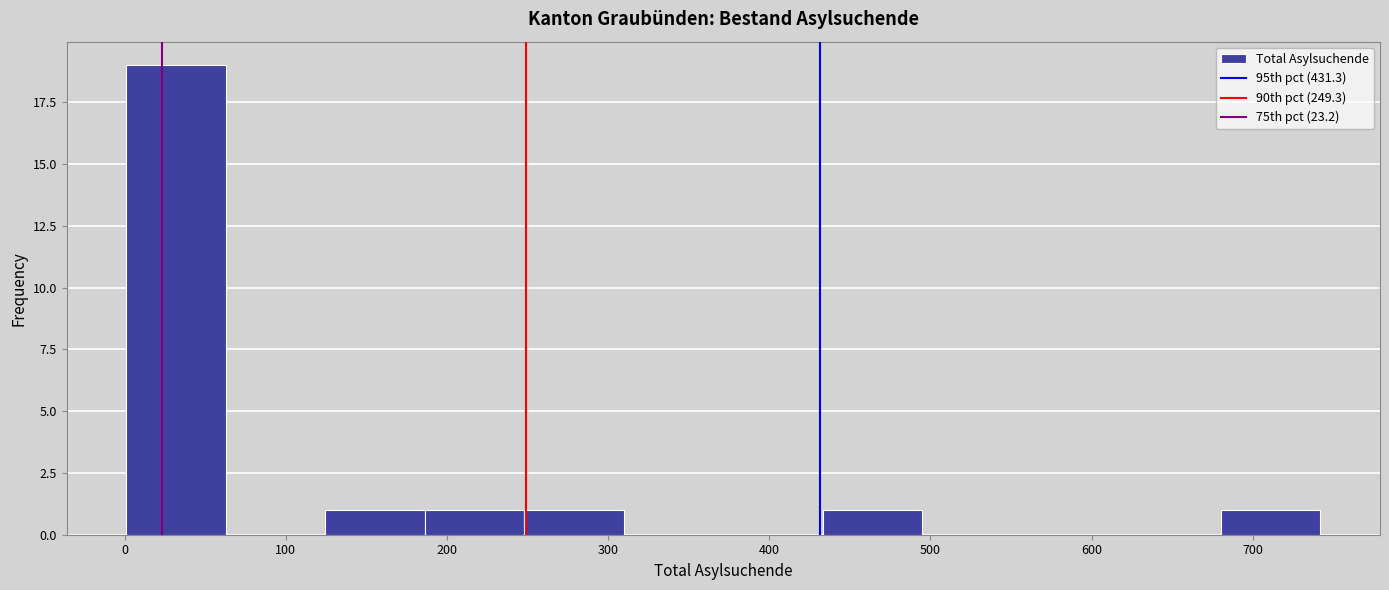

Reading left to right, transcribe this chart: for each bar, give the range it covers on the x-axis and its height. Neither the bar edges nor the heights are printed on the chart, so give them approximately, as read against the axes.

0 to 60: 19
60 to 120: 0
120 to 190: 1
190 to 250: 1
250 to 310: 1
310 to 370: 0
370 to 430: 0
430 to 500: 1
500 to 560: 0
560 to 620: 0
620 to 680: 0
680 to 740: 1